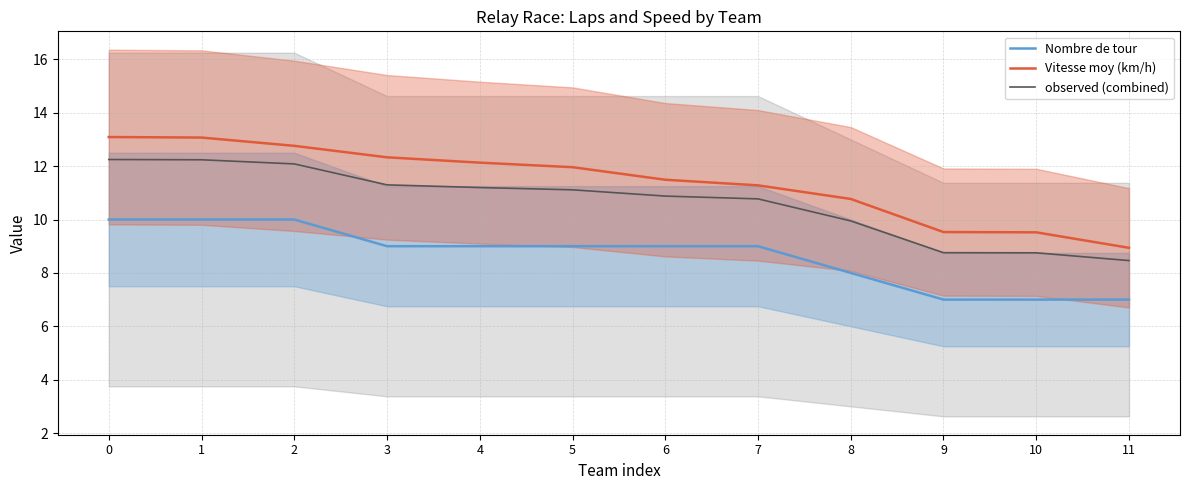

True or false: observed (combined) and Vitesse moy (km/h) intersect in this chart.

False